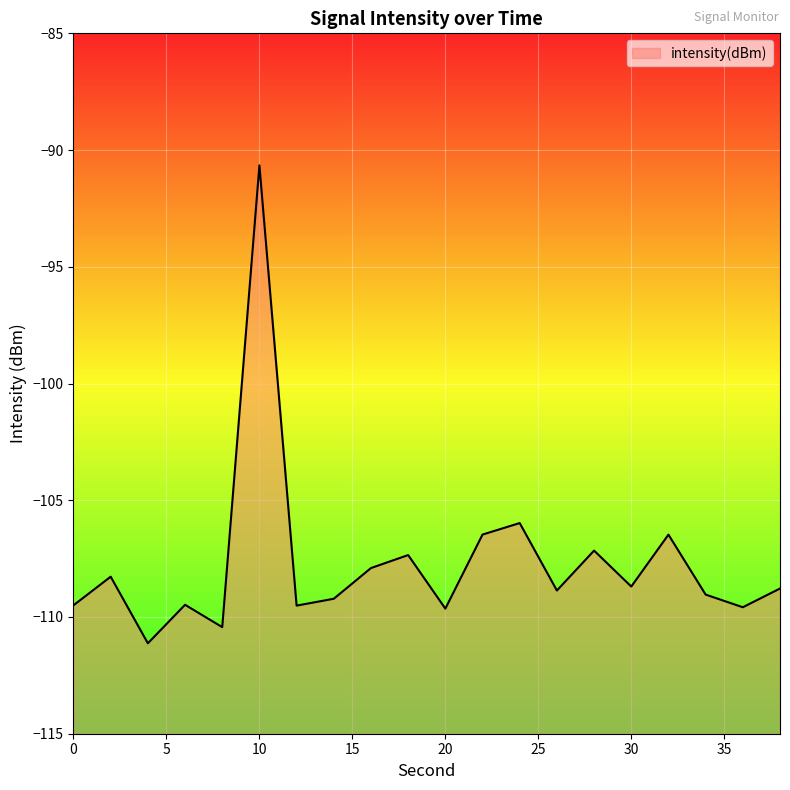

What value does the data have at 24?

-106.0